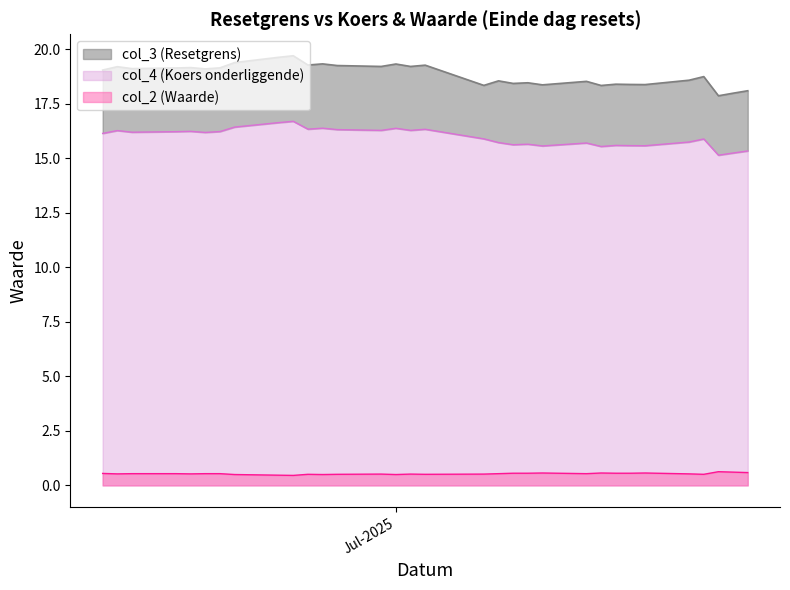

Reading left to right, transcribe all the data shown in this chart.

col_3: 2025-07-25=18.1	2025-07-24=18.0	2025-07-23=17.9	2025-07-22=18.8	2025-07-21=18.6	2025-07-18=18.4	2025-07-17=18.4	2025-07-16=18.4	2025-07-15=18.3	2025-07-14=18.5	2025-07-11=18.4	2025-07-10=18.5	2025-07-09=18.4	2025-07-08=18.6	2025-07-07=18.4	2025-07-03=19.3	2025-07-02=19.2	2025-07-01=19.3	2025-06-30=19.2	2025-06-27=19.3	2025-06-26=19.3	2025-06-25=19.3	2025-06-24=19.7	2025-06-23=19.6	2025-06-20=19.4	2025-06-19=19.2	2025-06-18=19.1	2025-06-17=19.2	2025-06-16=19.2	2025-06-13=19.1	2025-06-12=19.2	2025-06-11=19.1
col_4: 2025-07-25=15.3	2025-07-24=15.2	2025-07-23=15.2	2025-07-22=15.9	2025-07-21=15.8	2025-07-18=15.6	2025-07-17=15.6	2025-07-16=15.6	2025-07-15=15.6	2025-07-14=15.7	2025-07-11=15.6	2025-07-10=15.7	2025-07-09=15.6	2025-07-08=15.7	2025-07-07=15.9	2025-07-03=16.3	2025-07-02=16.3	2025-07-01=16.4	2025-06-30=16.3	2025-06-27=16.3	2025-06-26=16.4	2025-06-25=16.3	2025-06-24=16.7	2025-06-23=16.6	2025-06-20=16.4	2025-06-19=16.2	2025-06-18=16.2	2025-06-17=16.2	2025-06-16=16.2	2025-06-13=16.2	2025-06-12=16.3	2025-06-11=16.1
col_2: 2025-07-25=0.6	2025-07-24=0.6	2025-07-23=0.6	2025-07-22=0.5	2025-07-21=0.5	2025-07-18=0.6	2025-07-17=0.6	2025-07-16=0.6	2025-07-15=0.6	2025-07-14=0.5	2025-07-11=0.6	2025-07-10=0.6	2025-07-09=0.6	2025-07-08=0.5	2025-07-07=0.5	2025-07-03=0.5	2025-07-02=0.5	2025-07-01=0.5	2025-06-30=0.5	2025-06-27=0.5	2025-06-26=0.5	2025-06-25=0.5	2025-06-24=0.5	2025-06-23=0.5	2025-06-20=0.5	2025-06-19=0.5	2025-06-18=0.5	2025-06-17=0.5	2025-06-16=0.5	2025-06-13=0.5	2025-06-12=0.5	2025-06-11=0.6